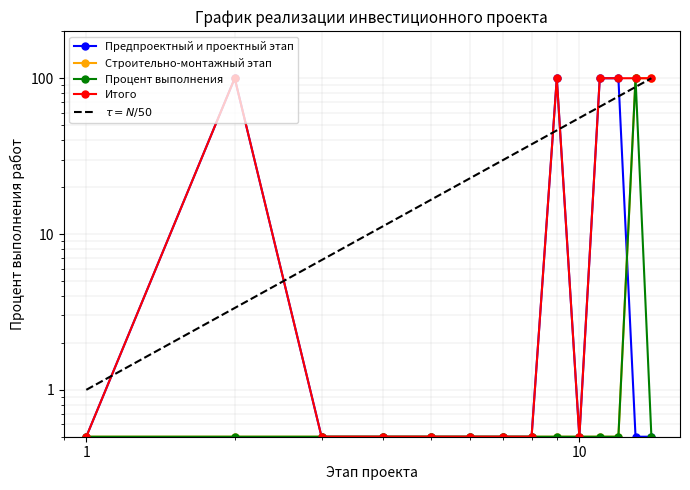

Is this an area chart (filled region under the line)?

No